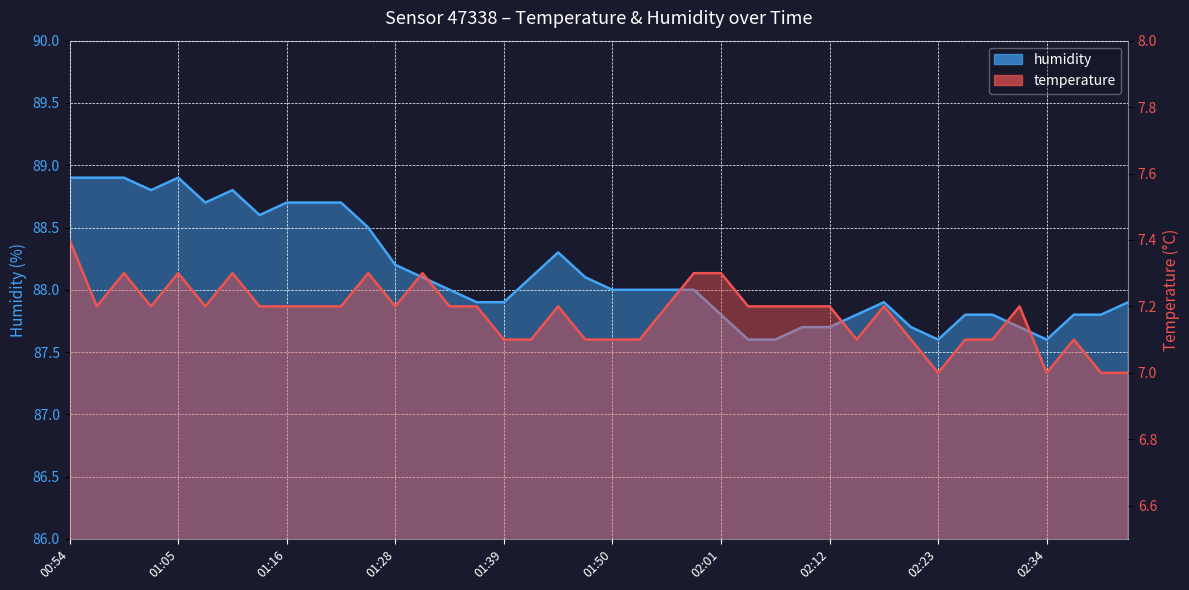

At which category does temperature reach its first local peak?

01:00